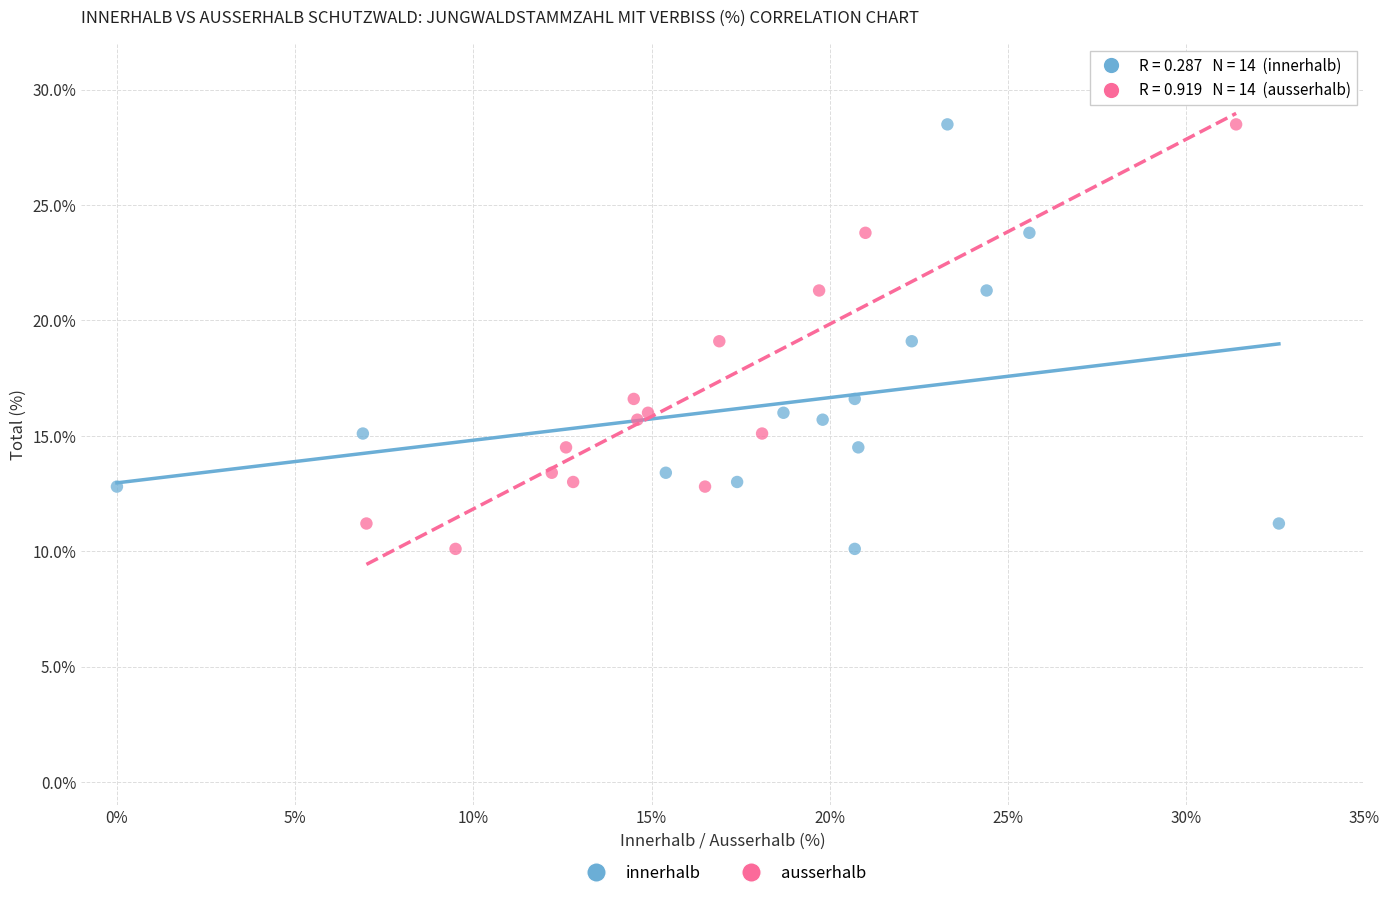

What are all the series names shown in the legend?

innerhalb, ausserhalb